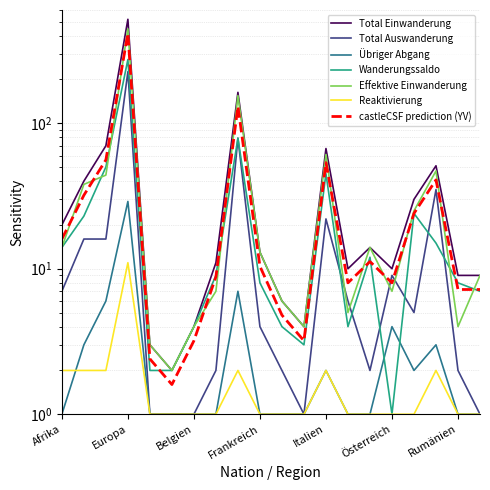

The Total Auswanderung series shows 5 at Polen. True or false?

True